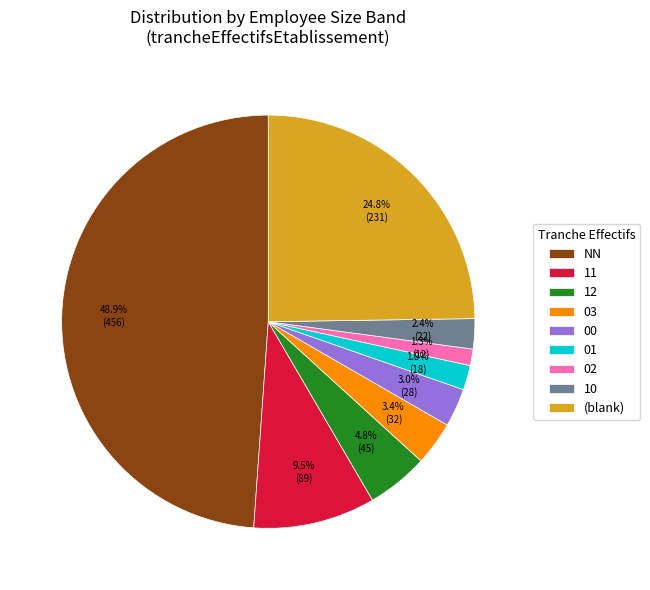

Which has a higher value, 12 or 01?

12